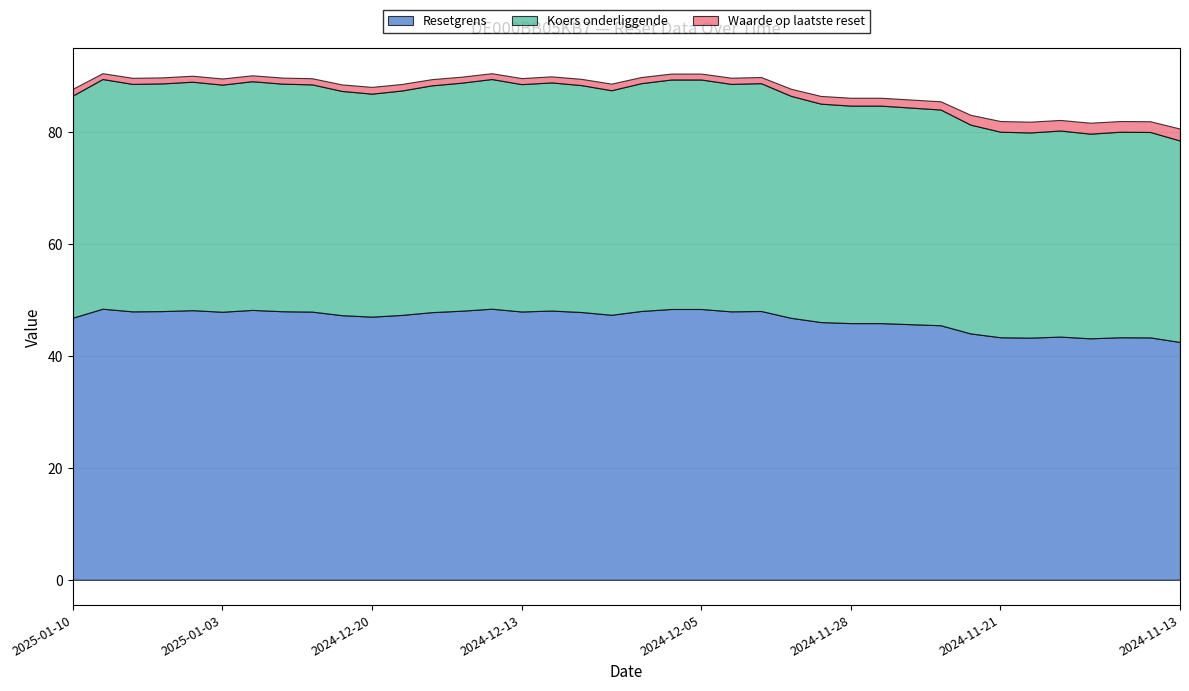

What is the difference between the highest and lowest values at 2024-12-27?

46.8